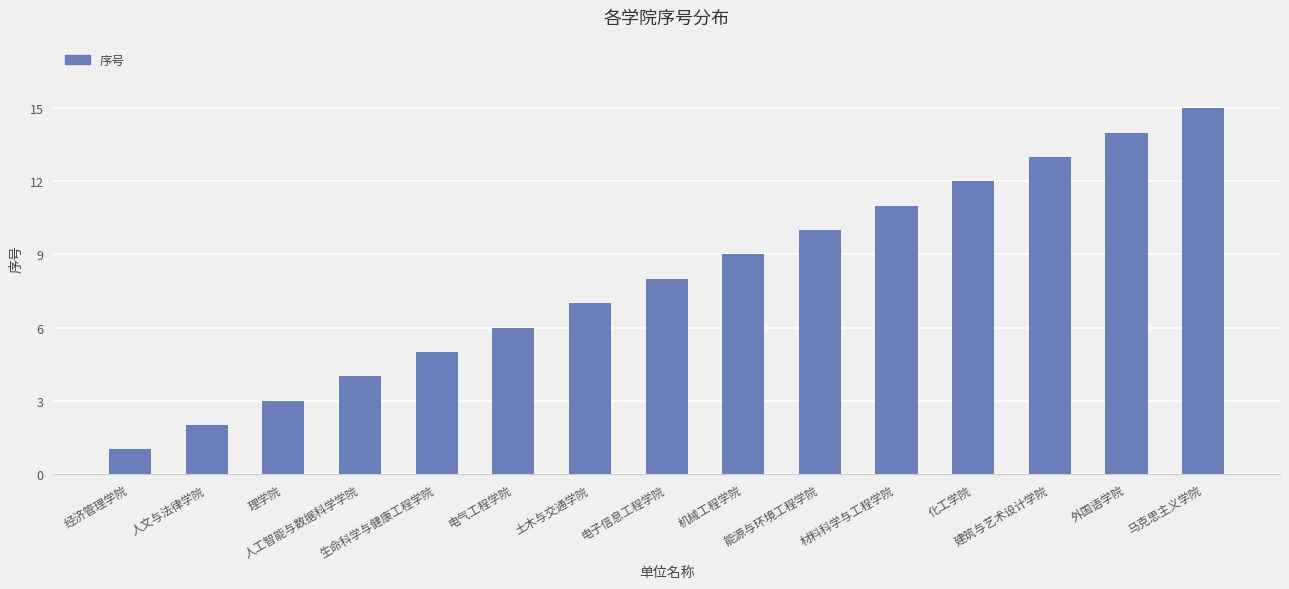

Count the number of categories in the chart.

15